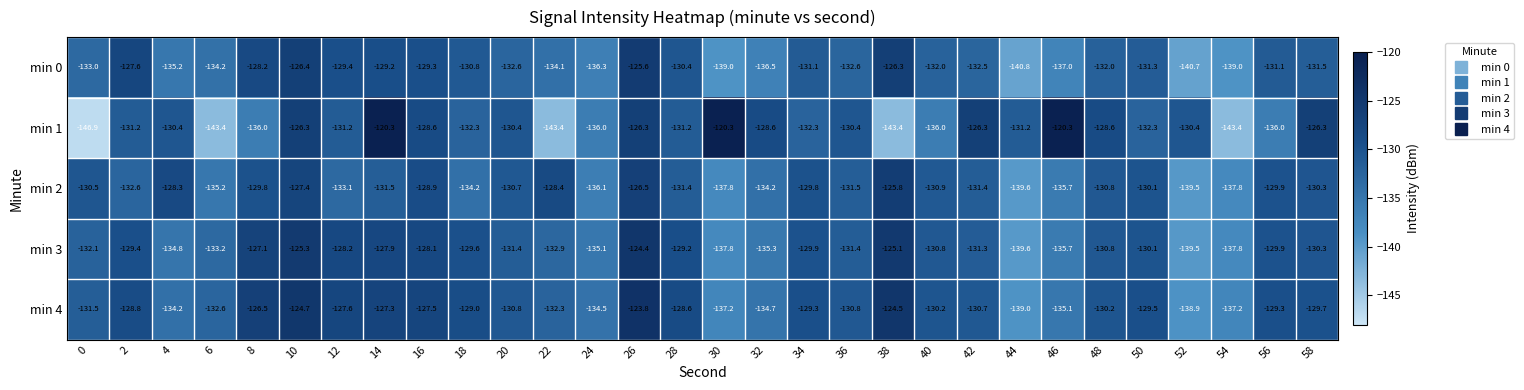

Count the number of categories in the chart.

30